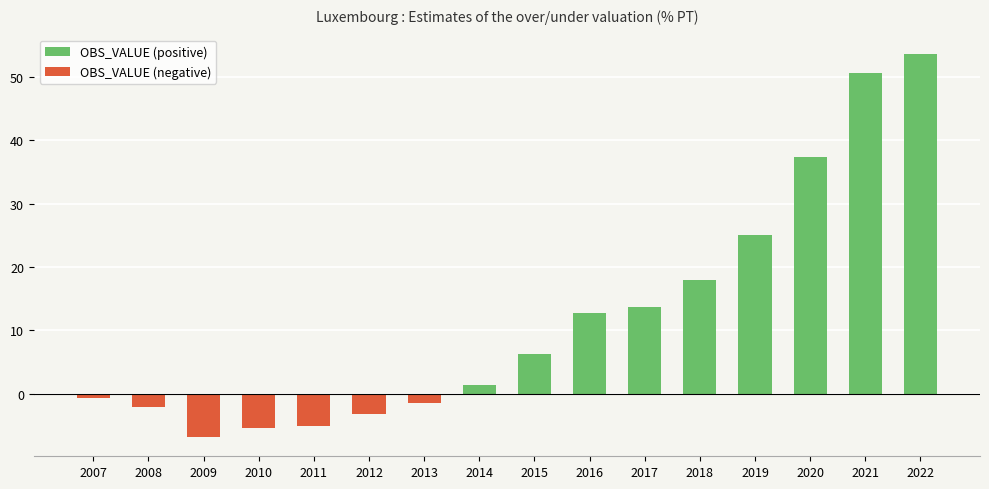

Which label corresponds to the smallest value in the chart?

2009